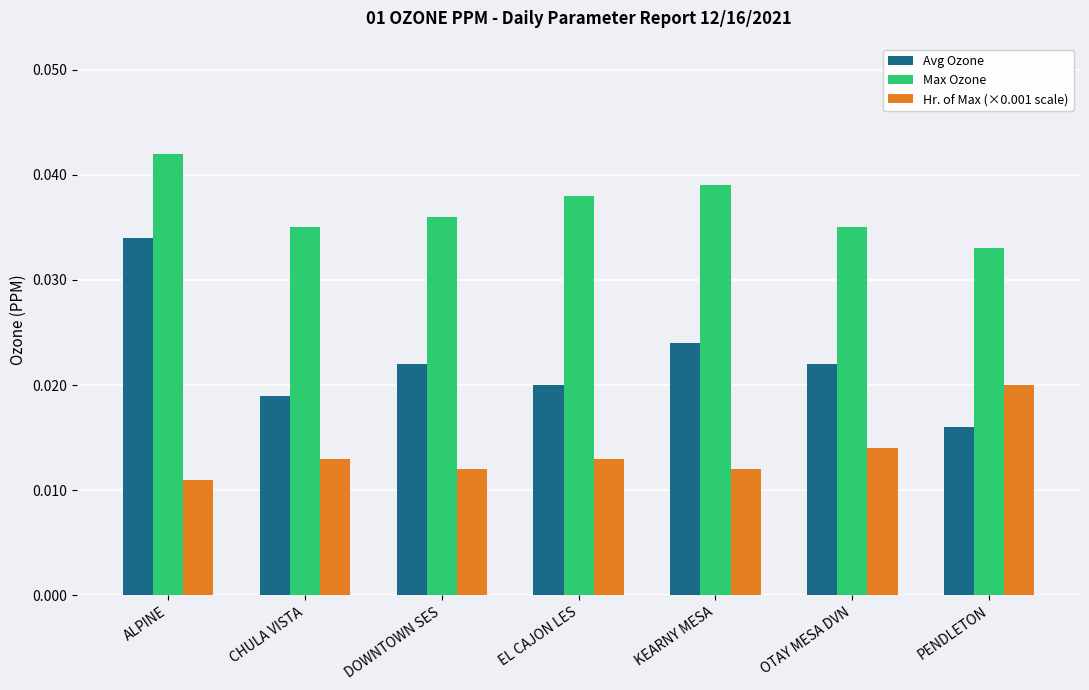

Count the Max Ozone values in the range 0 to 1.

7